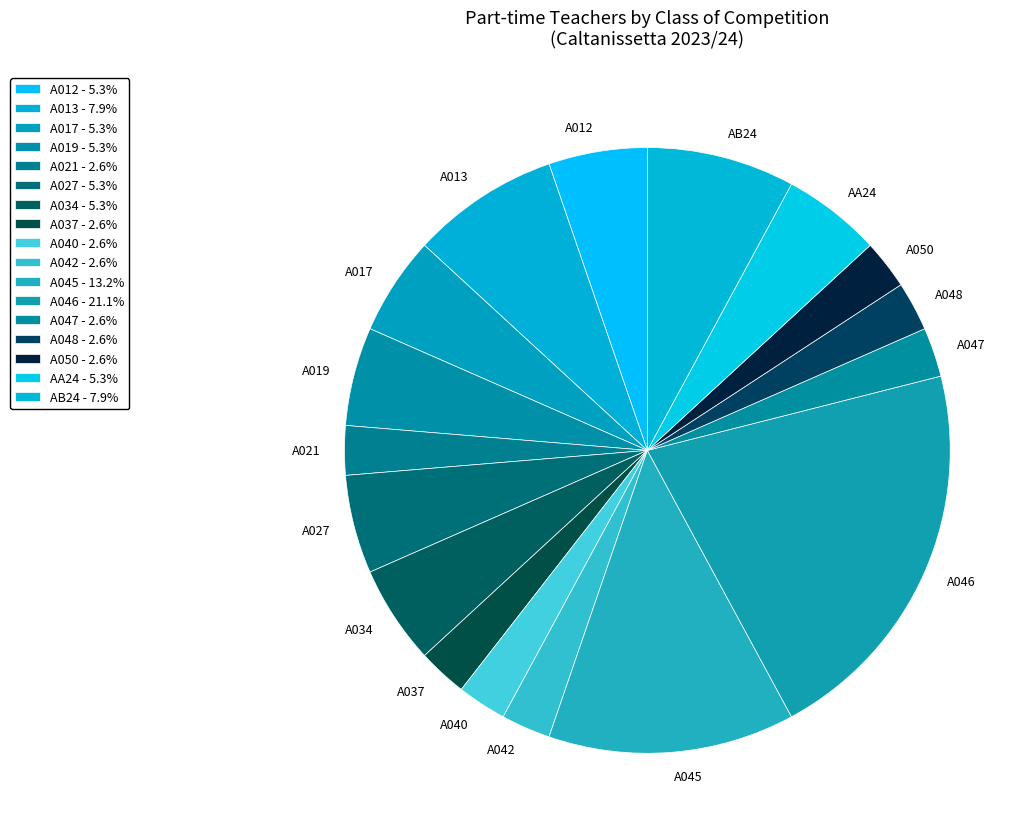

Which has a higher value, A019 or AB24?

AB24